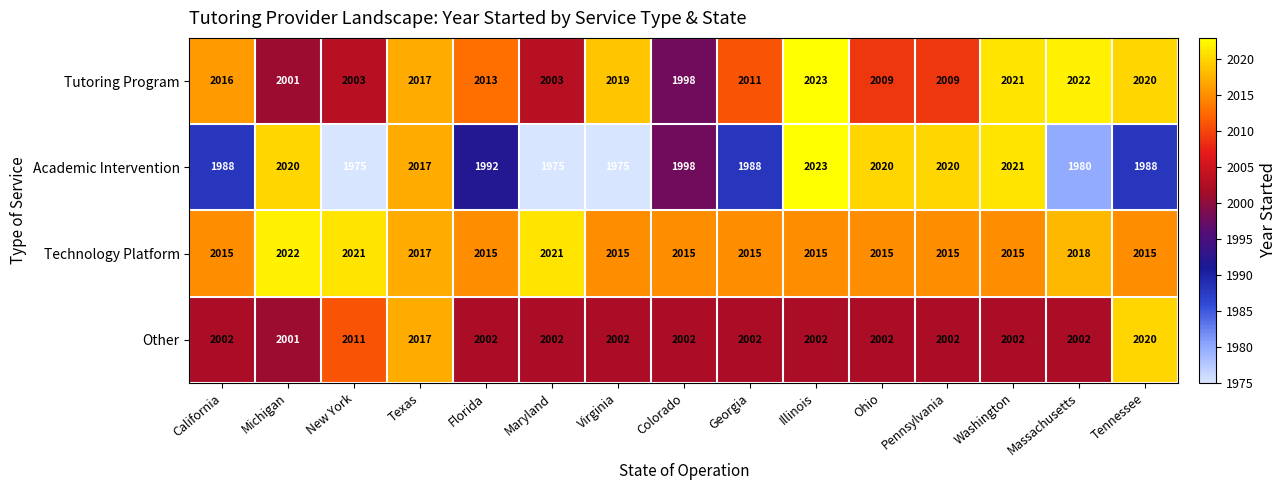

Between Florida and Colorado, which series saw the biggest shift?

Tutoring Program